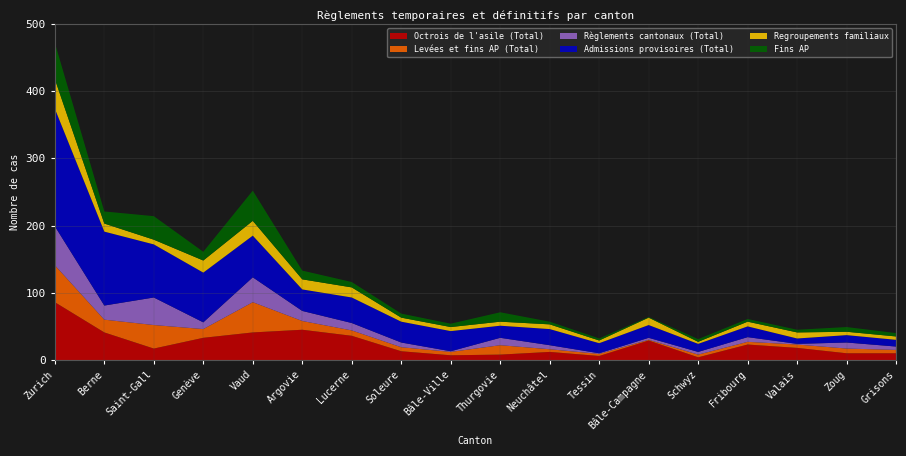

Reading left to right, extract all data points from this chart.

Octrois de l'asile (Total): Zurich=86	Berne=41	Saint-Gall=17	Genève=33	Vaud=41	Argovie=45	Lucerne=36	Soleure=13	Bâle-Ville=7	Thurgovie=8	Neuchâtel=12	Tessin=6	Bâle-Campagne=29	Schwyz=4	Fribourg=23	Valais=18	Zoug=10	Grisons=10
Levées et fins AP (Total): Zurich=55	Berne=19	Saint-Gall=35	Genève=13	Vaud=45	Argovie=13	Lucerne=8	Soleure=6	Bâle-Ville=5	Thurgovie=14	Neuchâtel=4	Tessin=3	Bâle-Campagne=1	Schwyz=4	Fribourg=4	Valais=5	Zoug=7	Grisons=5
Règlements cantonaux (Total): Zurich=58	Berne=21	Saint-Gall=41	Genève=10	Vaud=37	Argovie=15	Lucerne=11	Soleure=7	Bâle-Ville=1	Thurgovie=11	Neuchâtel=6	Tessin=1	Bâle-Campagne=3	Schwyz=4	Fribourg=7	Valais=1	Zoug=9	Grisons=5
Admissions provisoires (Total): Zurich=175	Berne=110	Saint-Gall=79	Genève=74	Vaud=62	Argovie=32	Lucerne=38	Soleure=31	Bâle-Ville=30	Thurgovie=18	Neuchâtel=24	Tessin=15	Bâle-Campagne=19	Schwyz=12	Fribourg=16	Valais=8	Zoug=11	Grisons=10
Regroupements familiaux: Zurich=44	Berne=12	Saint-Gall=7	Genève=18	Vaud=22	Argovie=15	Lucerne=15	Soleure=6	Bâle-Ville=6	Thurgovie=6	Neuchâtel=7	Tessin=4	Bâle-Campagne=11	Schwyz=3	Fribourg=7	Valais=9	Zoug=5	Grisons=5
Fins AP: Zurich=54	Berne=18	Saint-Gall=35	Genève=13	Vaud=45	Argovie=13	Lucerne=8	Soleure=6	Bâle-Ville=5	Thurgovie=14	Neuchâtel=4	Tessin=3	Bâle-Campagne=1	Schwyz=4	Fribourg=4	Valais=4	Zoug=7	Grisons=5